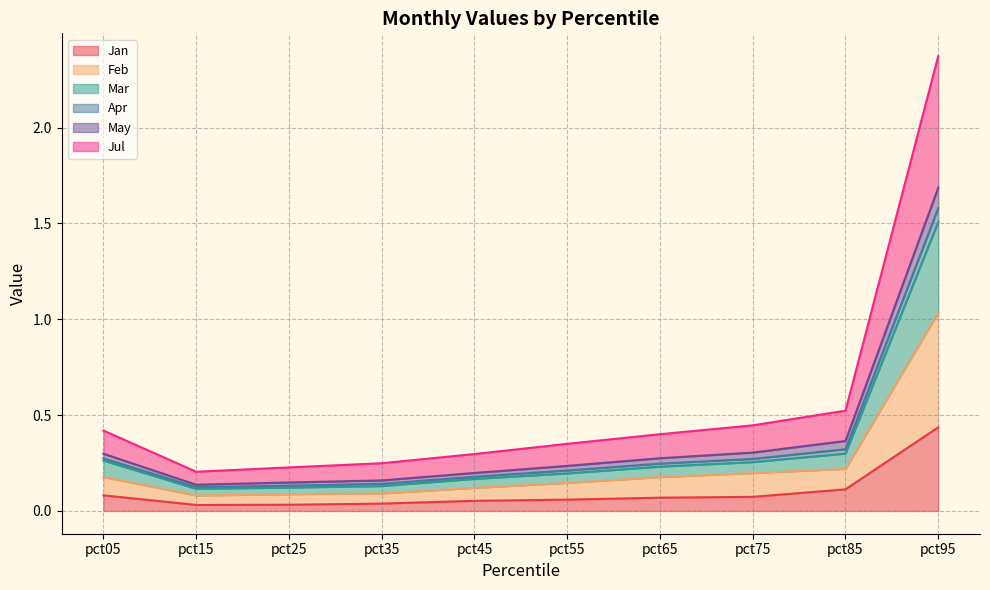

At which category is the sum across all series the highest?

pct95